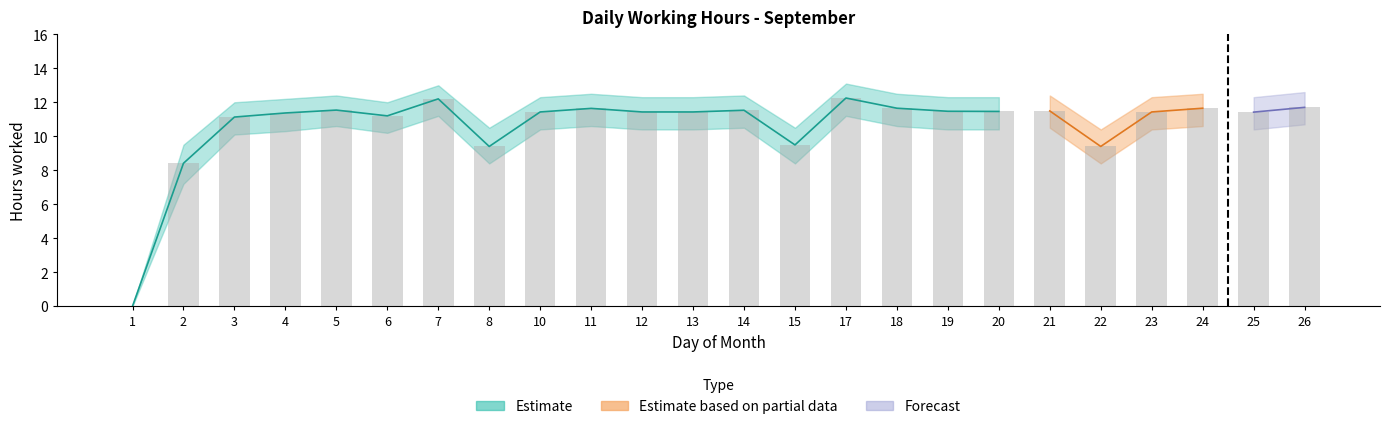

Is it true that Low equals 20.1 at 6?

False